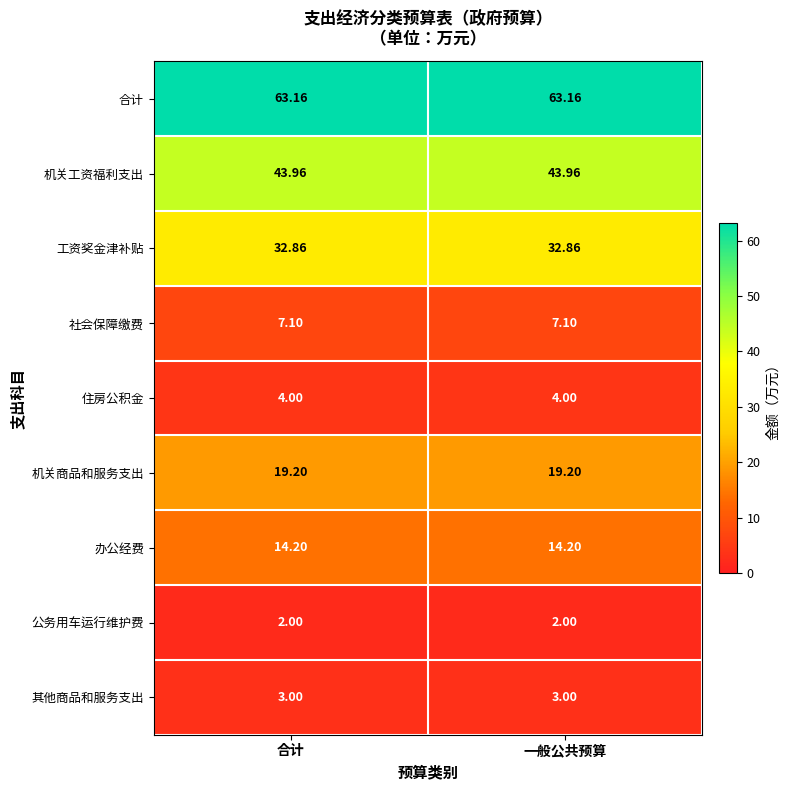

Which series has the largest total across all categories?

合计